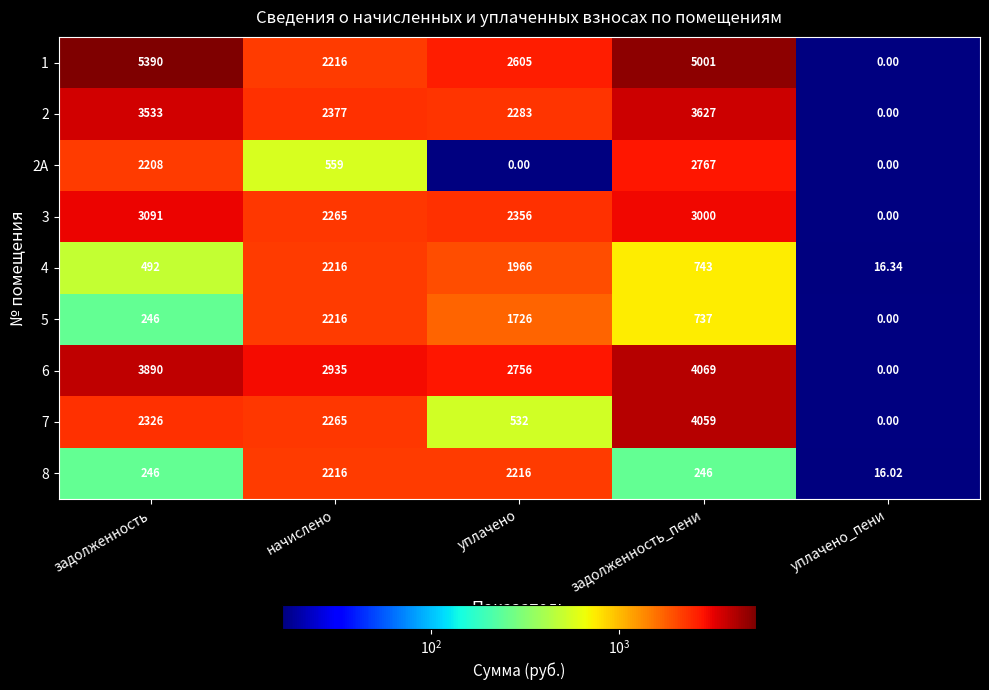

Where is 2 nearest to the value 1813?

уплачено